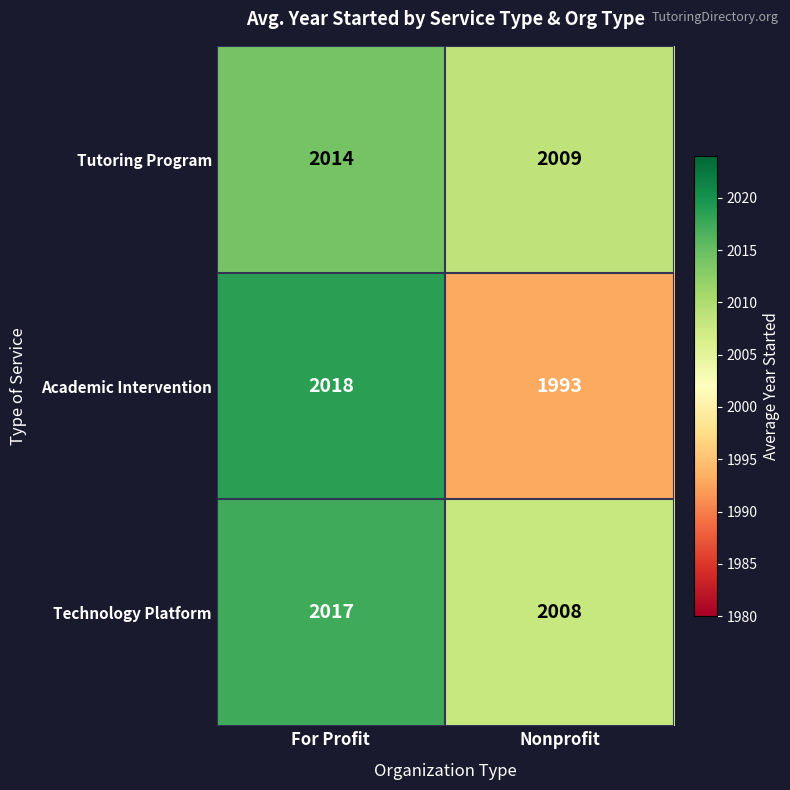

Reading left to right, list all the values displayed in this chart.

Tutoring Program: For Profit=2014	Nonprofit=2009
Academic Intervention: For Profit=2018	Nonprofit=1993
Technology Platform: For Profit=2017	Nonprofit=2008